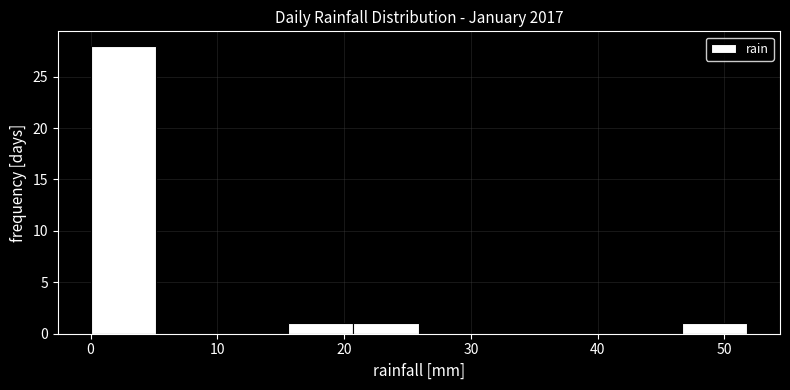

Which range on the x-axis has the tallest bar?

0 to 5